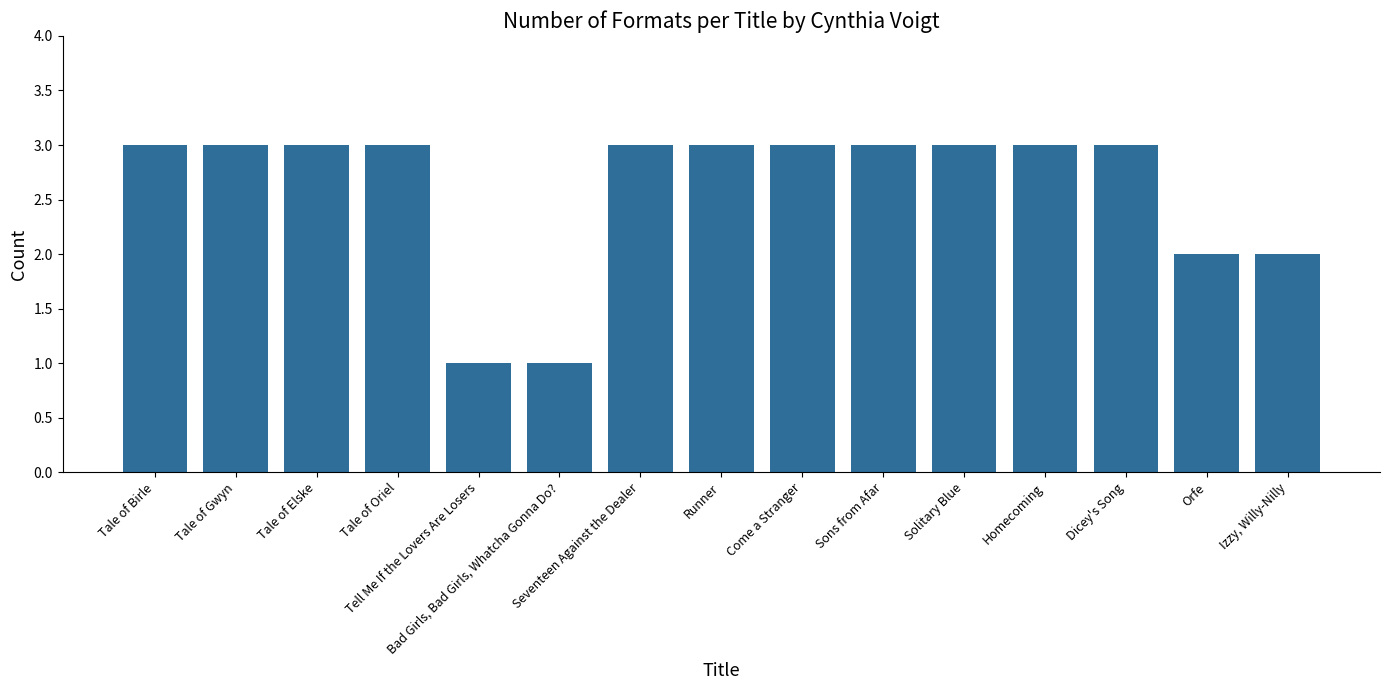

How many distinct data groups are displayed?

1